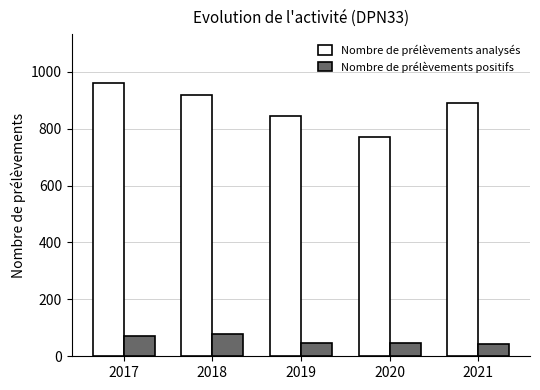

What is the difference between the maximum and minimum values in the Nombre de prélèvements analysés series?

188